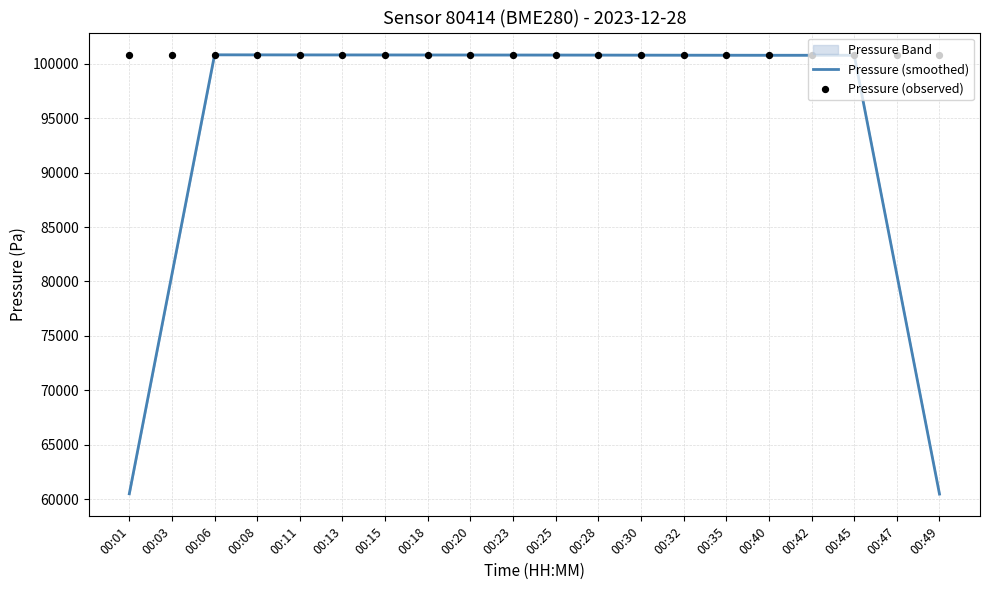

Which series reaches the maximum Y coordinate?

Pressure (observed)